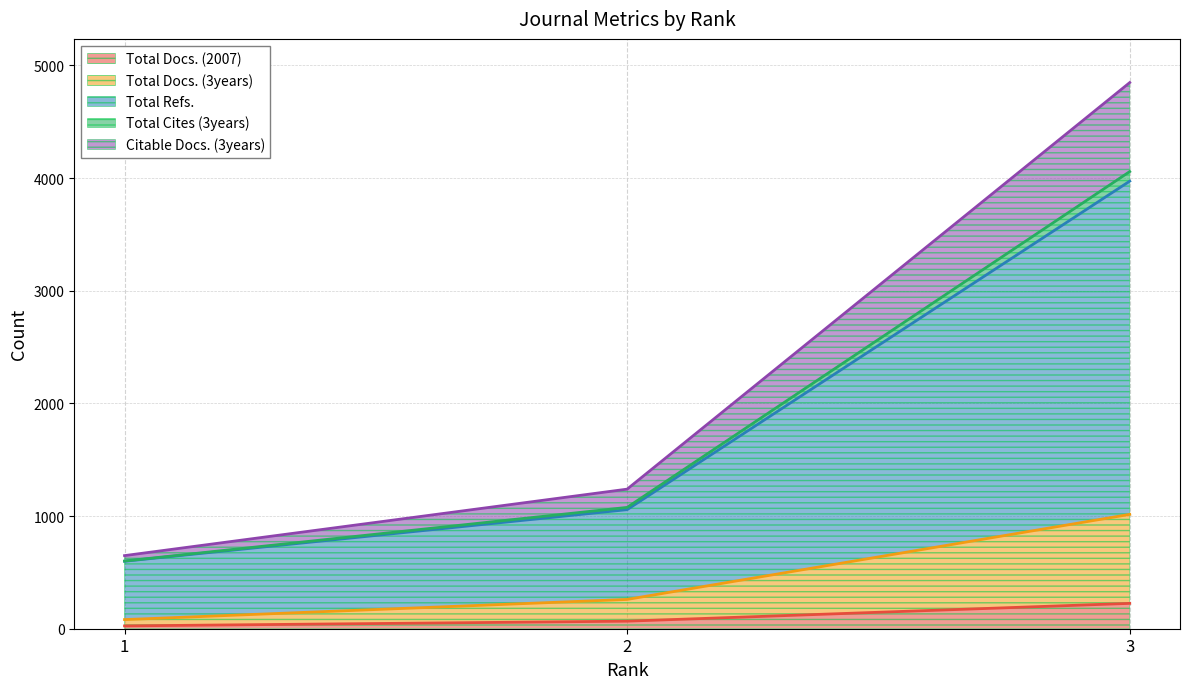

The Total Docs. (3years) series shows 260 at 2. True or false?

True